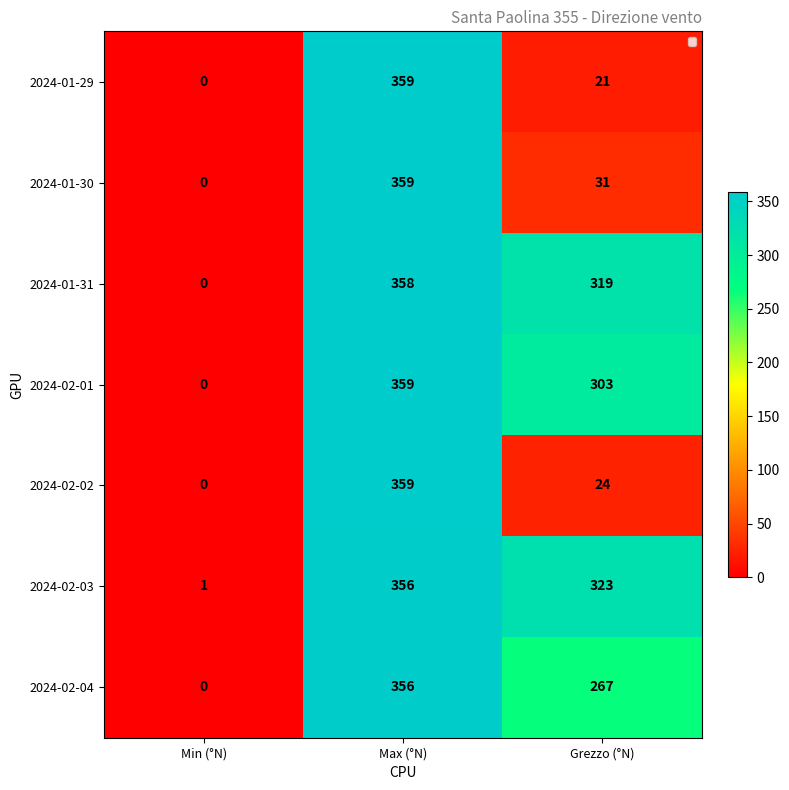

Which series changed the most between Max (°N) and Grezzo (°N)?

2024-01-29